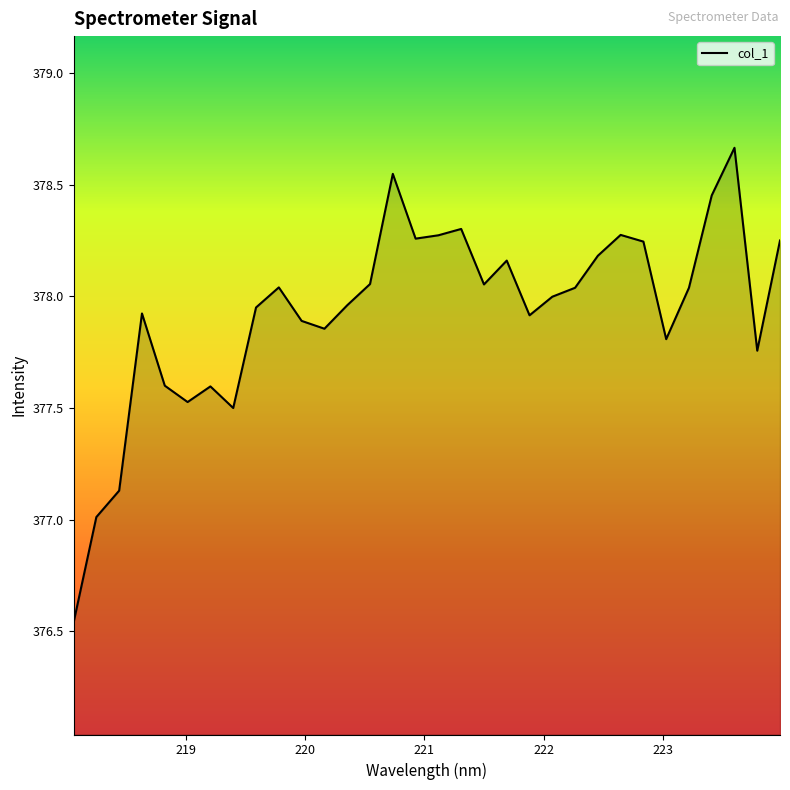

Reading right to left, list all the values displayed in this chart.

378.2	377.8	378.7	378.5	378.0	377.8	378.2	378.3	378.2	378.0	378.0	377.9	378.2	378.1	378.3	378.3	378.3	378.5	378.1	378.0	377.9	377.9	378.0	377.9	377.5	377.6	377.5	377.6	377.9	377.1	377.0	376.5